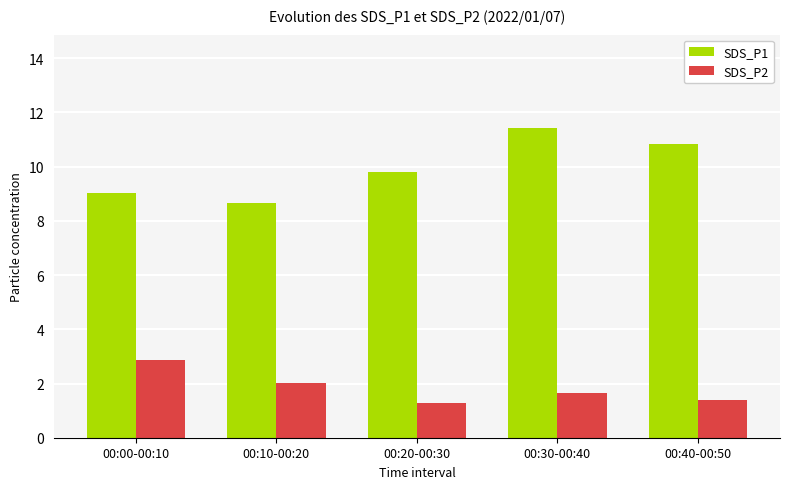

What position from the right is 00:20-00:30?

3